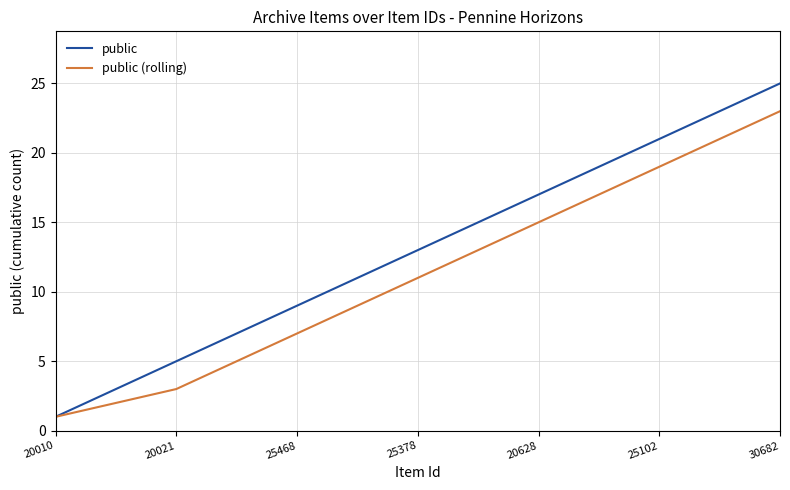

What is the greatest value displayed?

25.0